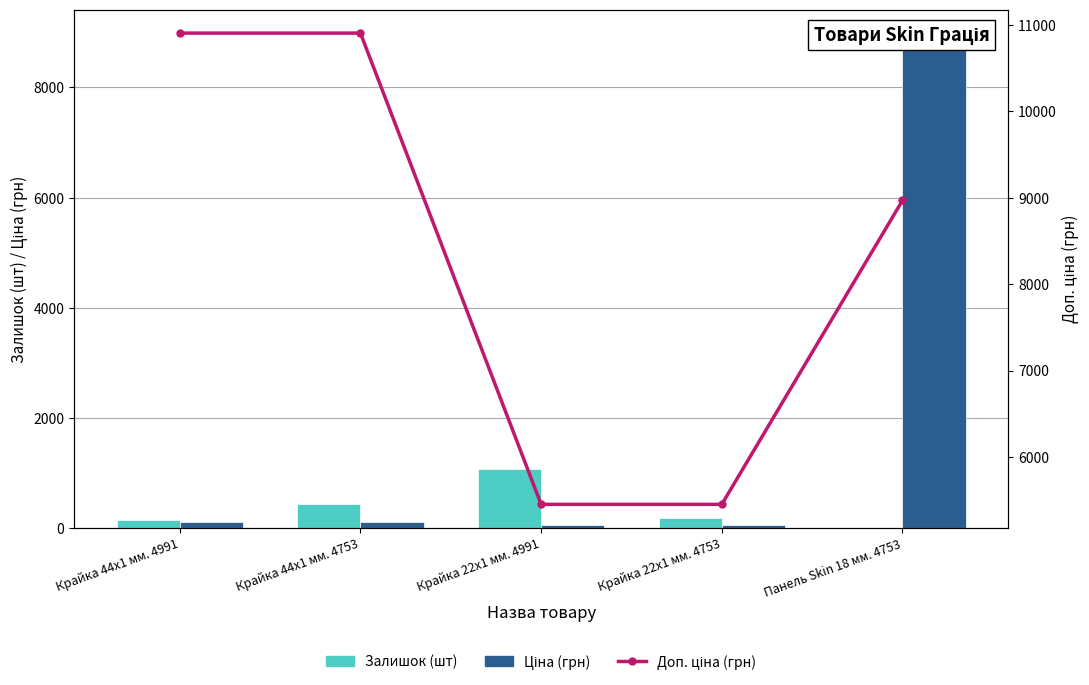

Rank the series at Крайка 44x1 мм. 4991 from highest to lowest value.

Доп. ціна (грн), Залишок (шт), Ціна (грн)